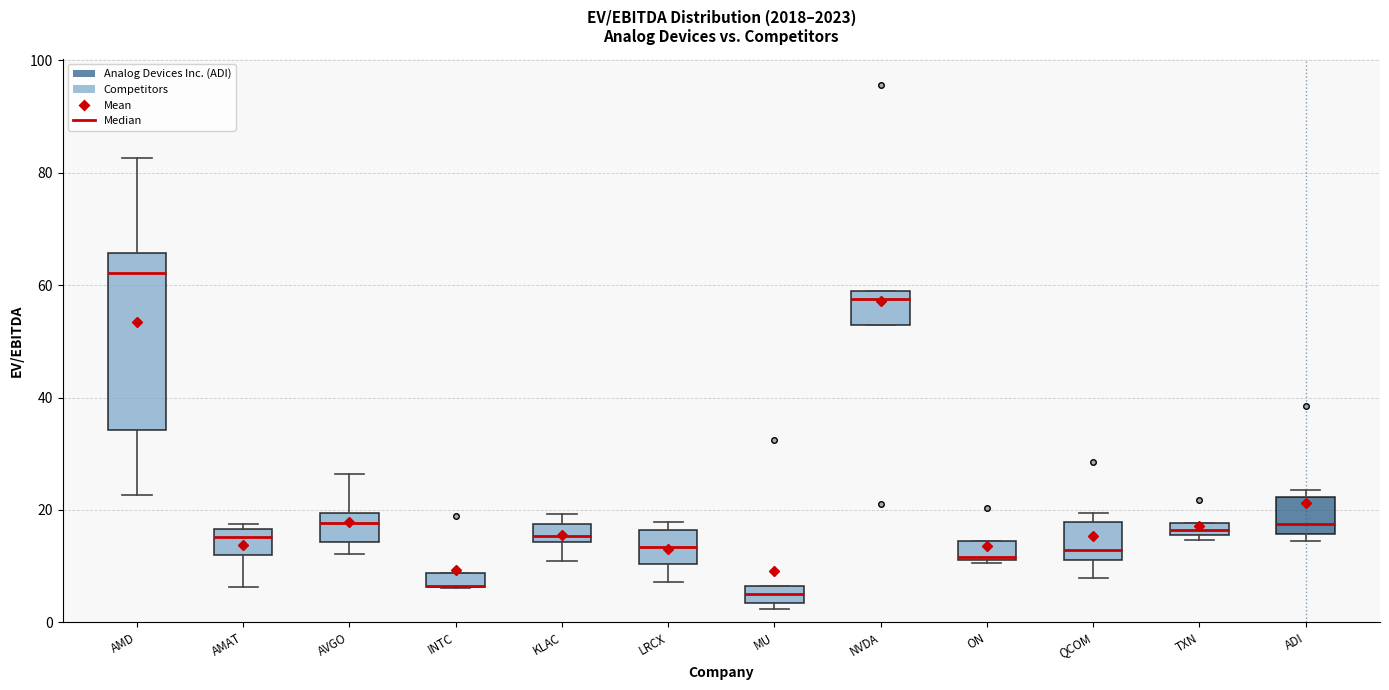

Where is the lower edge of the box for INTC on the y-axis? The values are not printed on the chart, so give them approximately, as read against the axis.

6